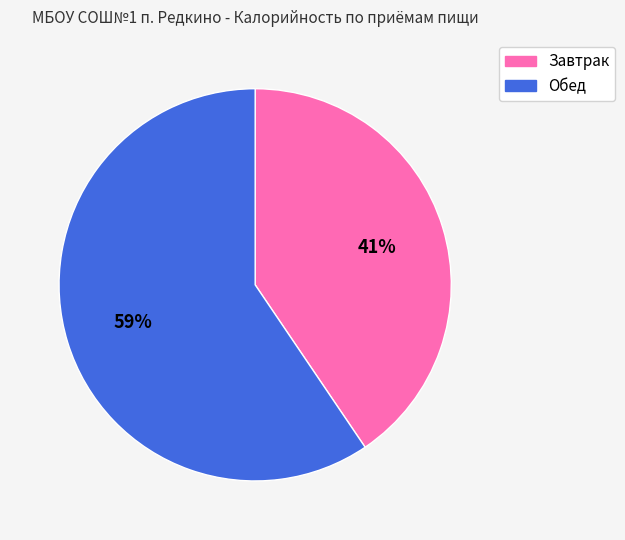

To the nearest percent, what portion does Обед represent?

59%